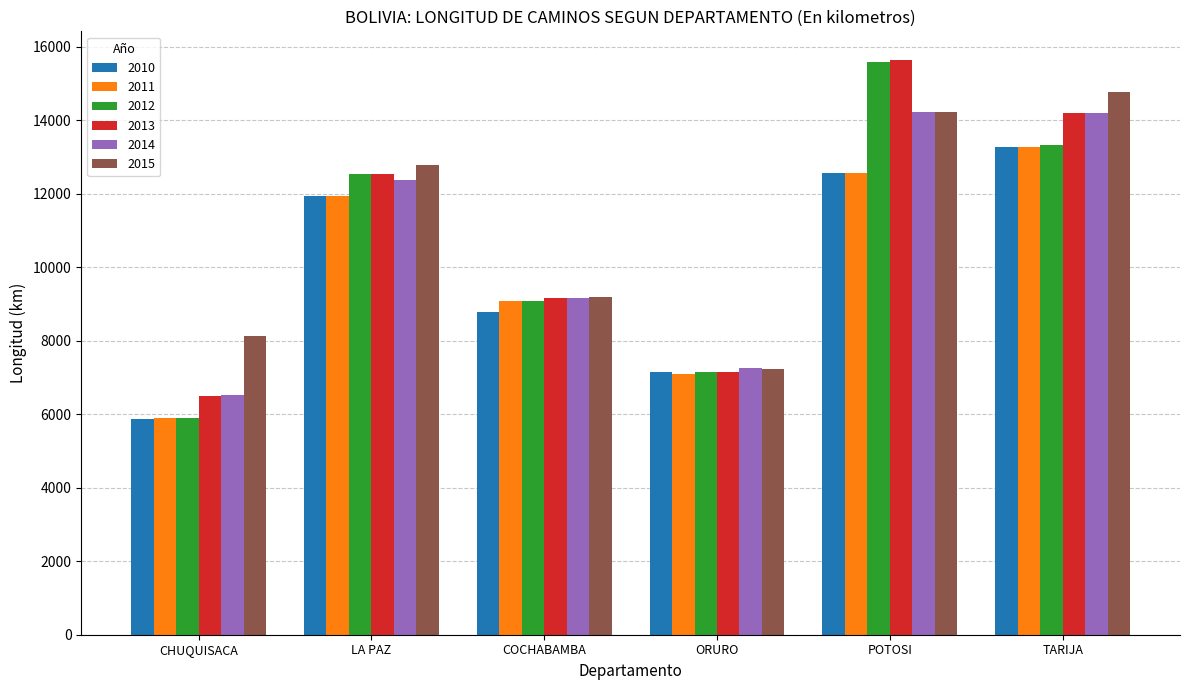

What is the label of the 4th bar from the left?

ORURO